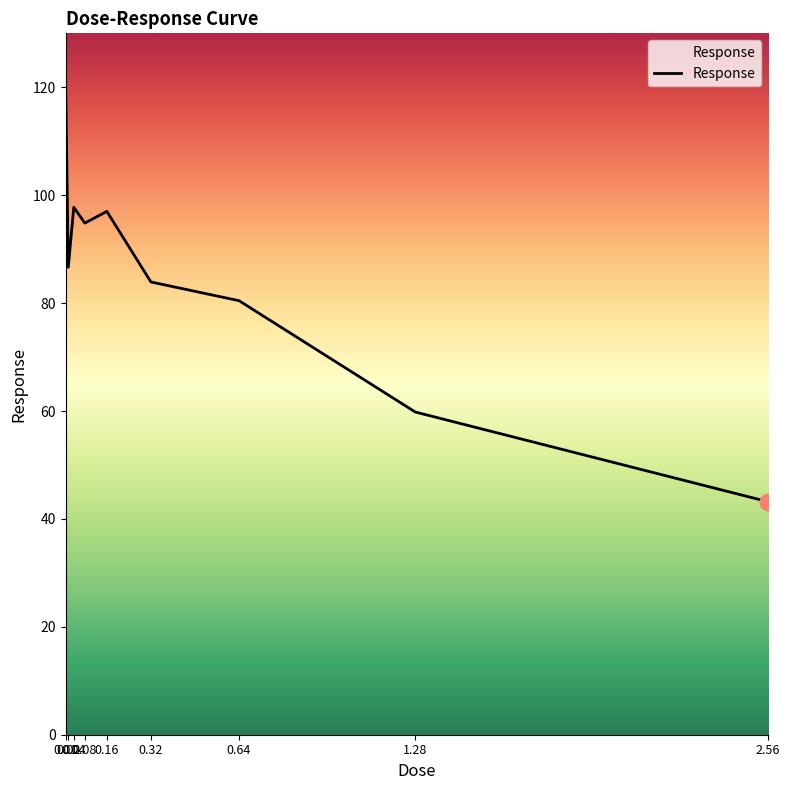

Reading left to right, what are all the values shown in this chart?

0.01=122.4	0.02=86.6	0.04=97.8	0.08=94.8	0.16=97.0	0.32=83.9	0.64=80.4	1.28=59.8	2.56=43.2